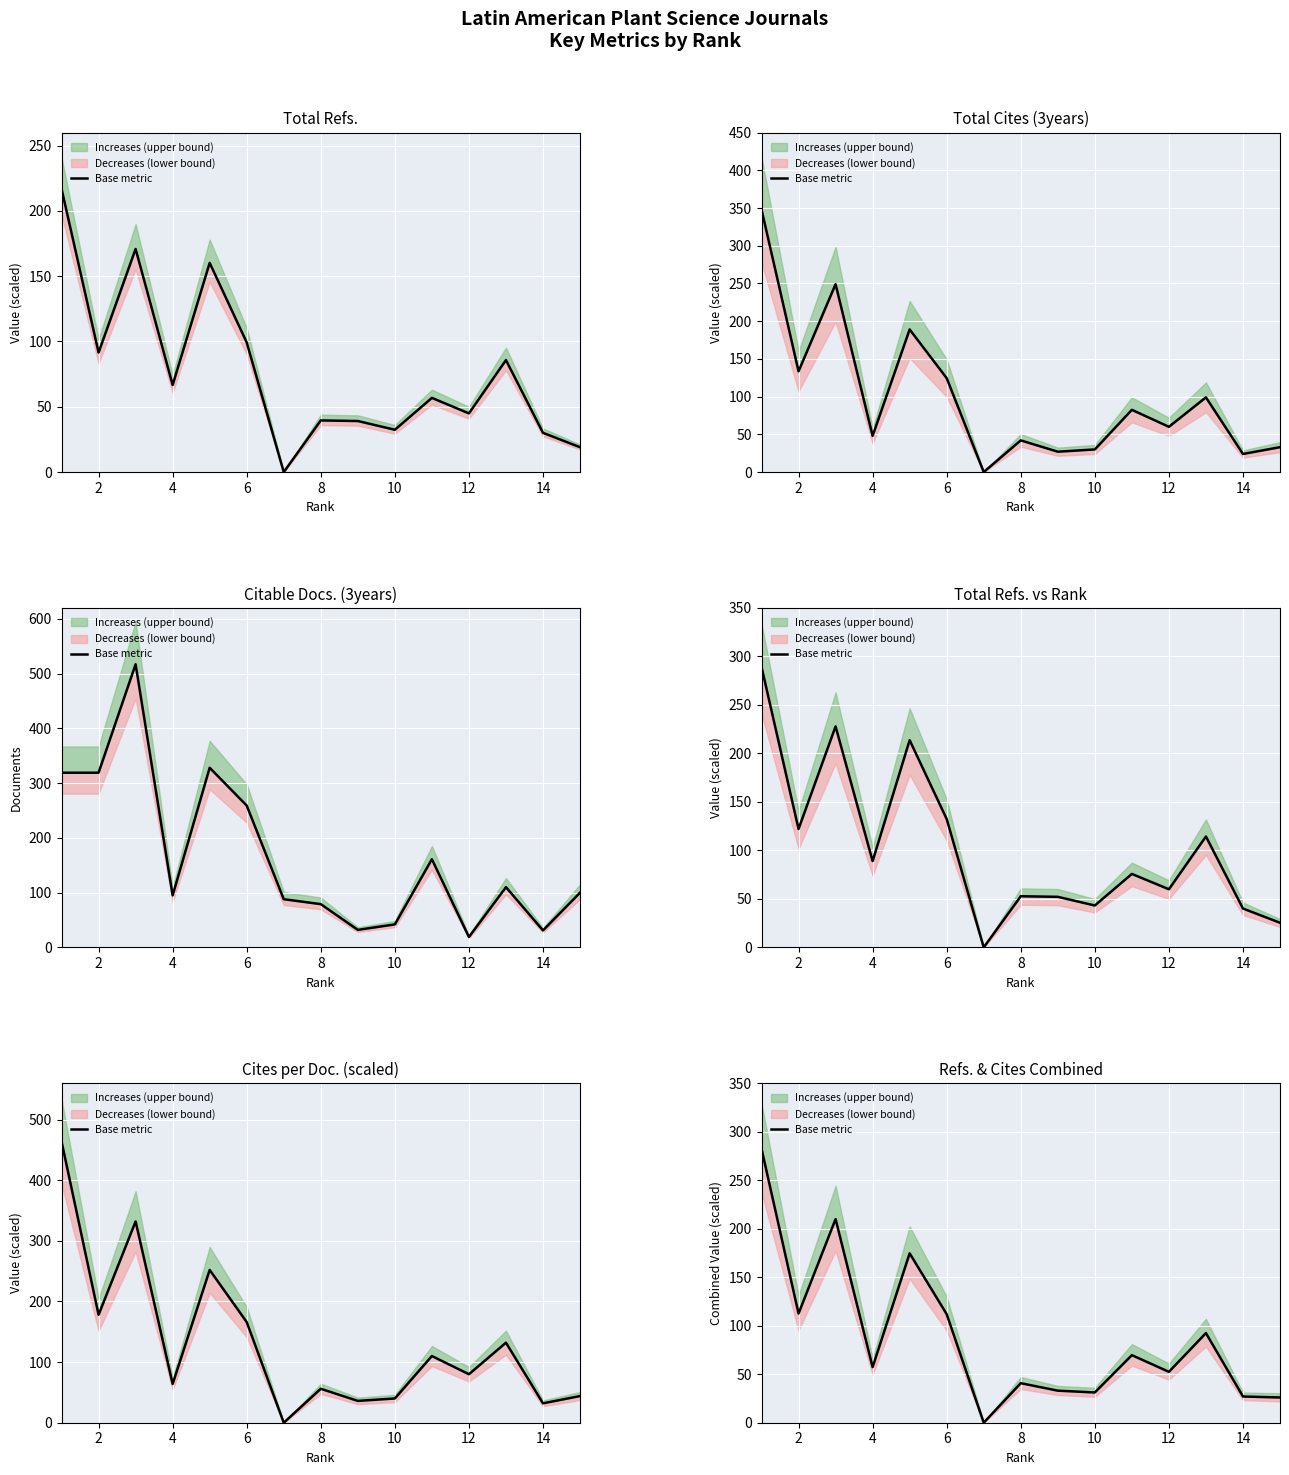

What is the difference between the maximum and minimum values?

282.4